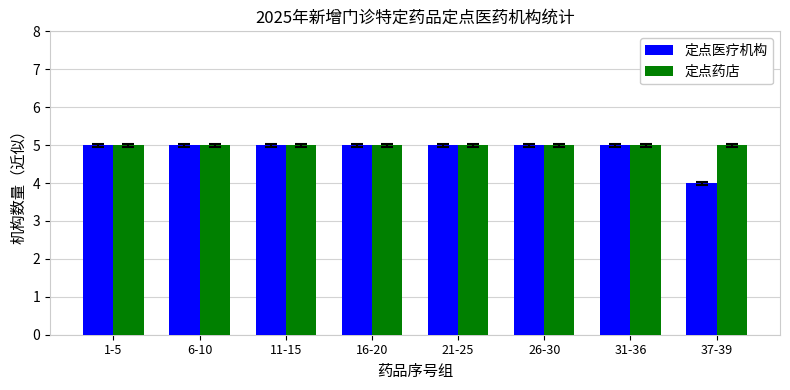

What position from the right is 11-15?

6